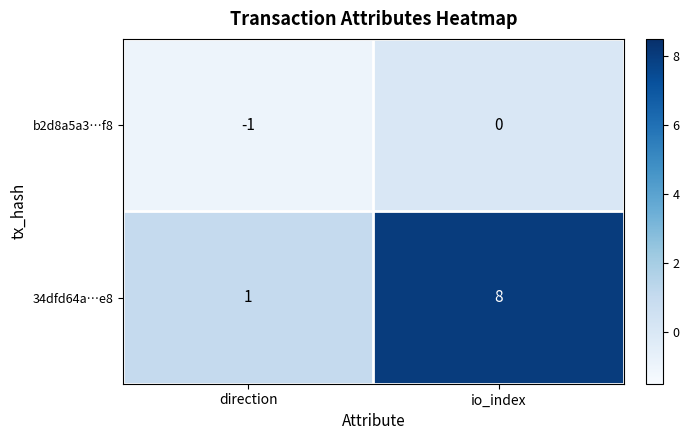

Between direction and io_index, which series saw the biggest shift?

34dfd64a…e8